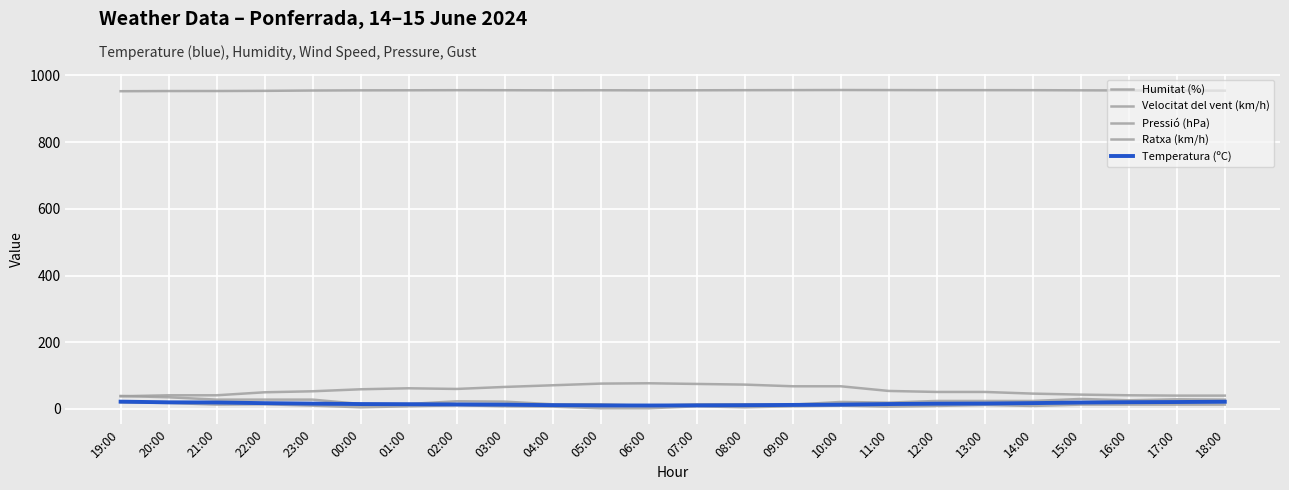

Is this an area chart (filled region under the line)?

No